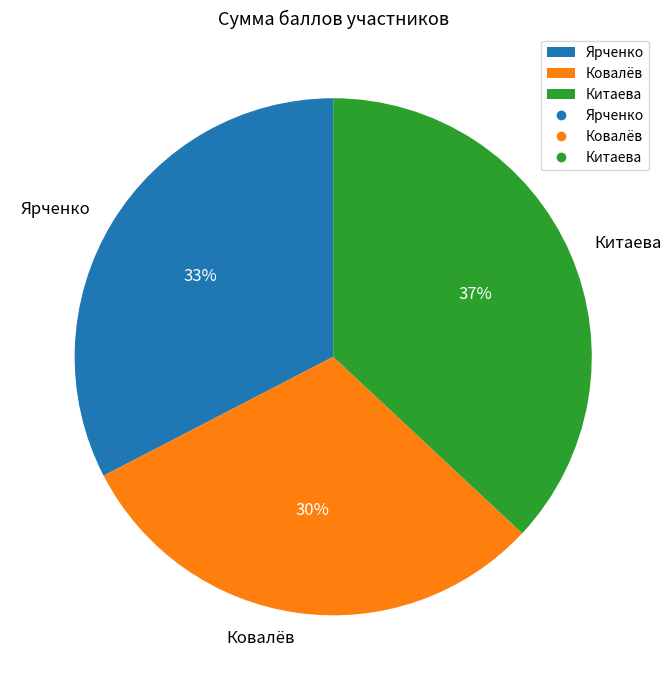

To the nearest percent, what percentage of the pie is Ковалёв?

30%